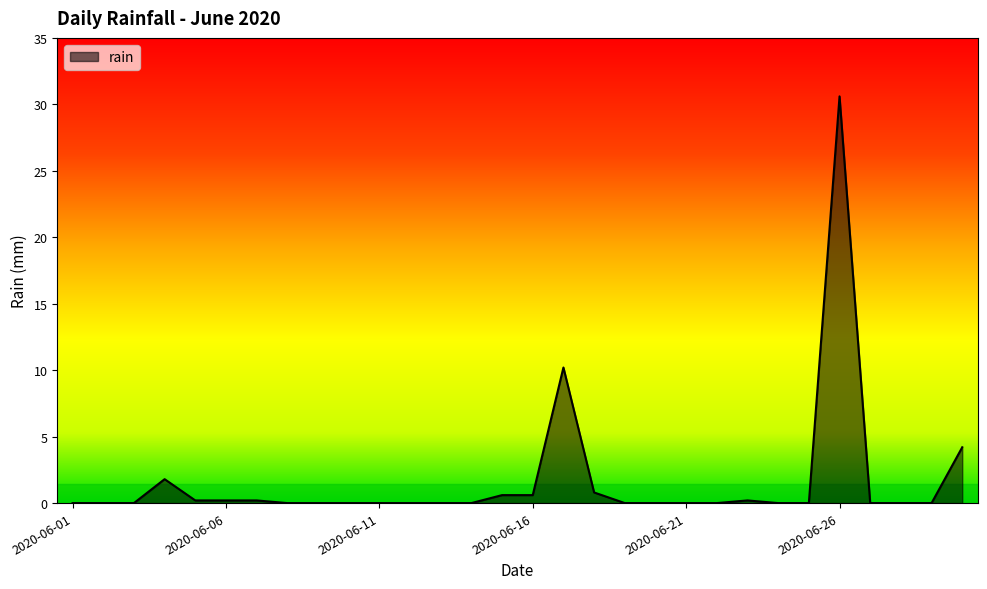

Does the chart have visible grid lines?

No